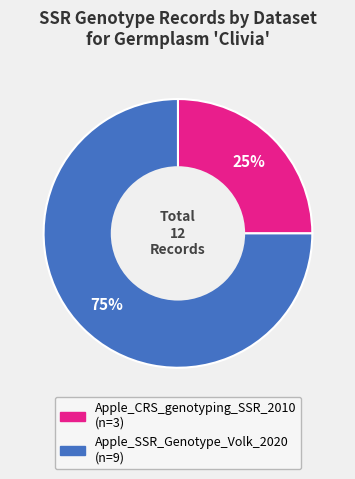

Between Apple_SSR_Genotype_Volk_2020 and Apple_CRS_genotyping_SSR_2010, which is larger?

Apple_SSR_Genotype_Volk_2020